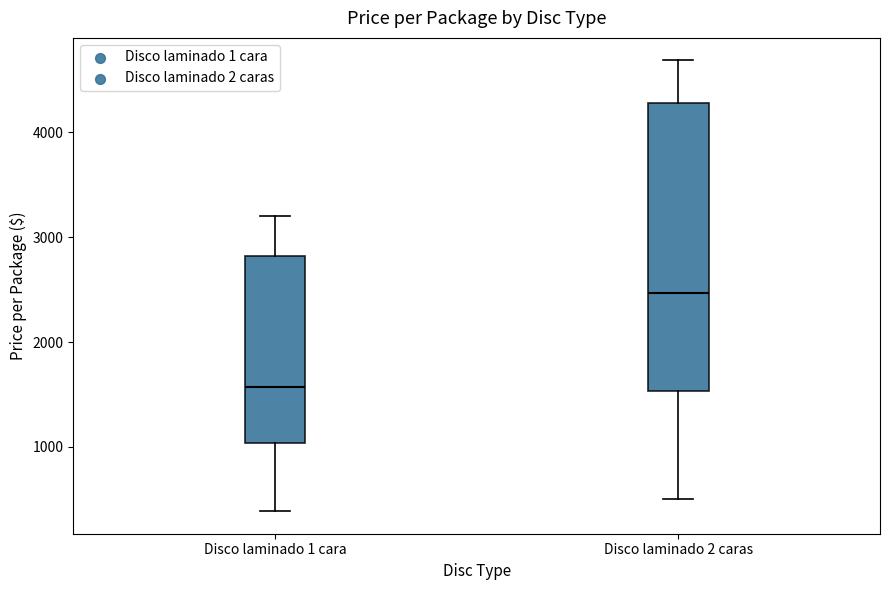

Reading left to right, transcribe this box plot: for each box, give where its median line is, the range the box spans, and where its two whiskers end, as read against the y-axis. The values are not printed on the chart, so give them approximately, as read against the axis.

Disco laminado 1 cara: median 1600, box 1000 to 2800, whiskers 400 to 3200
Disco laminado 2 caras: median 2500, box 1500 to 4300, whiskers 500 to 4700